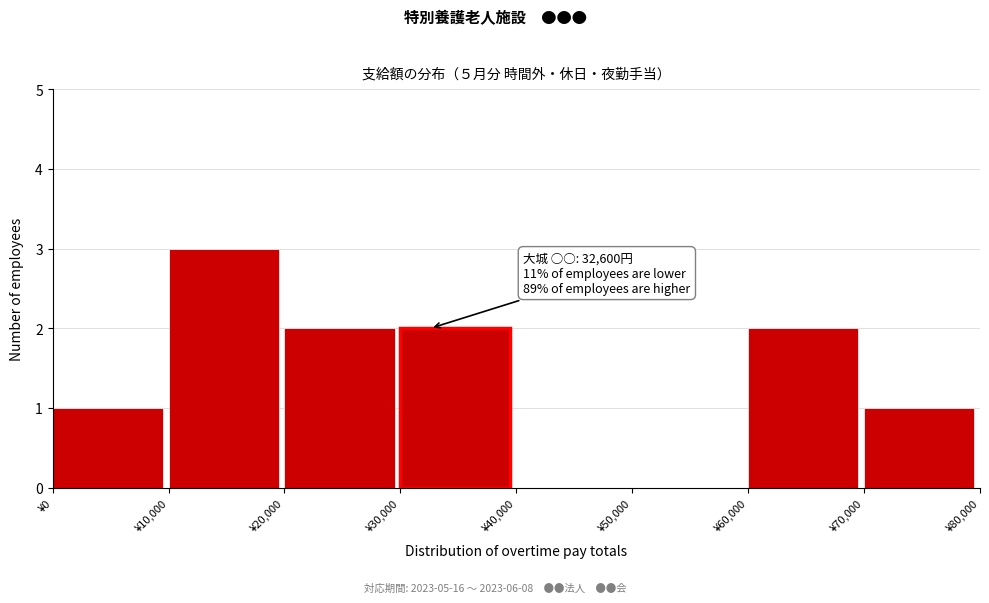

Over which range of the x-axis is the bar tallest?

10000 to 20000